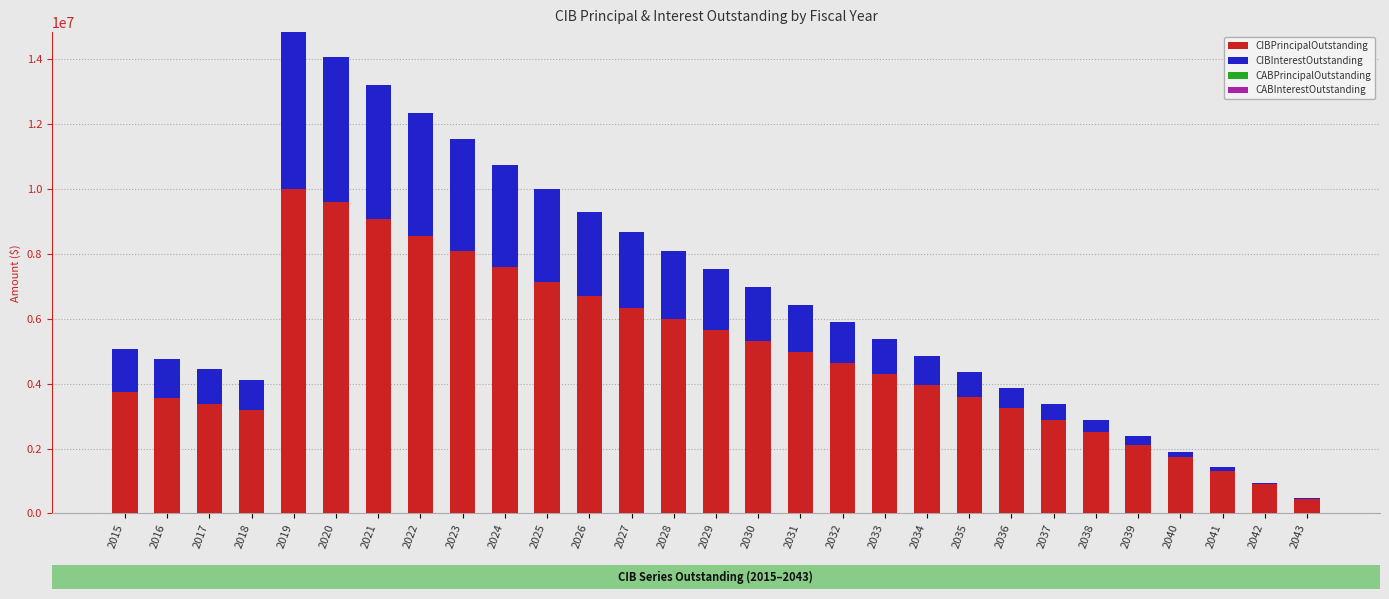

What is the sum of all CIBPrincipalOutstanding values?

140595000.0